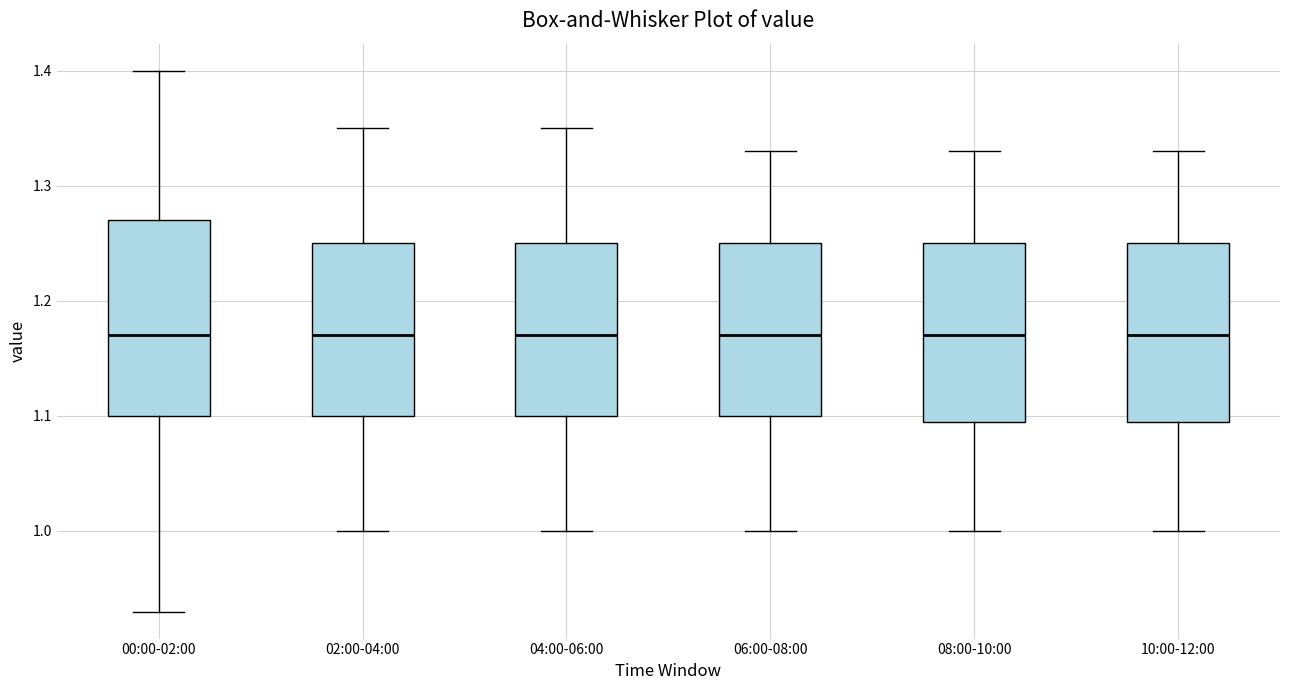

Reading left to right, transcribe this box plot: for each box, give where its median line is, the range the box spans, and where its two whiskers end, as read against the y-axis. The values are not printed on the chart, so give them approximately, as read against the axis.

00:00-02:00: median 1.17, box 1.10 to 1.27, whiskers 0.93 to 1.40
02:00-04:00: median 1.17, box 1.10 to 1.25, whiskers 1.00 to 1.35
04:00-06:00: median 1.17, box 1.10 to 1.25, whiskers 1.00 to 1.35
06:00-08:00: median 1.17, box 1.10 to 1.25, whiskers 1.00 to 1.33
08:00-10:00: median 1.17, box 1.10 to 1.25, whiskers 1.00 to 1.33
10:00-12:00: median 1.17, box 1.10 to 1.25, whiskers 1.00 to 1.33